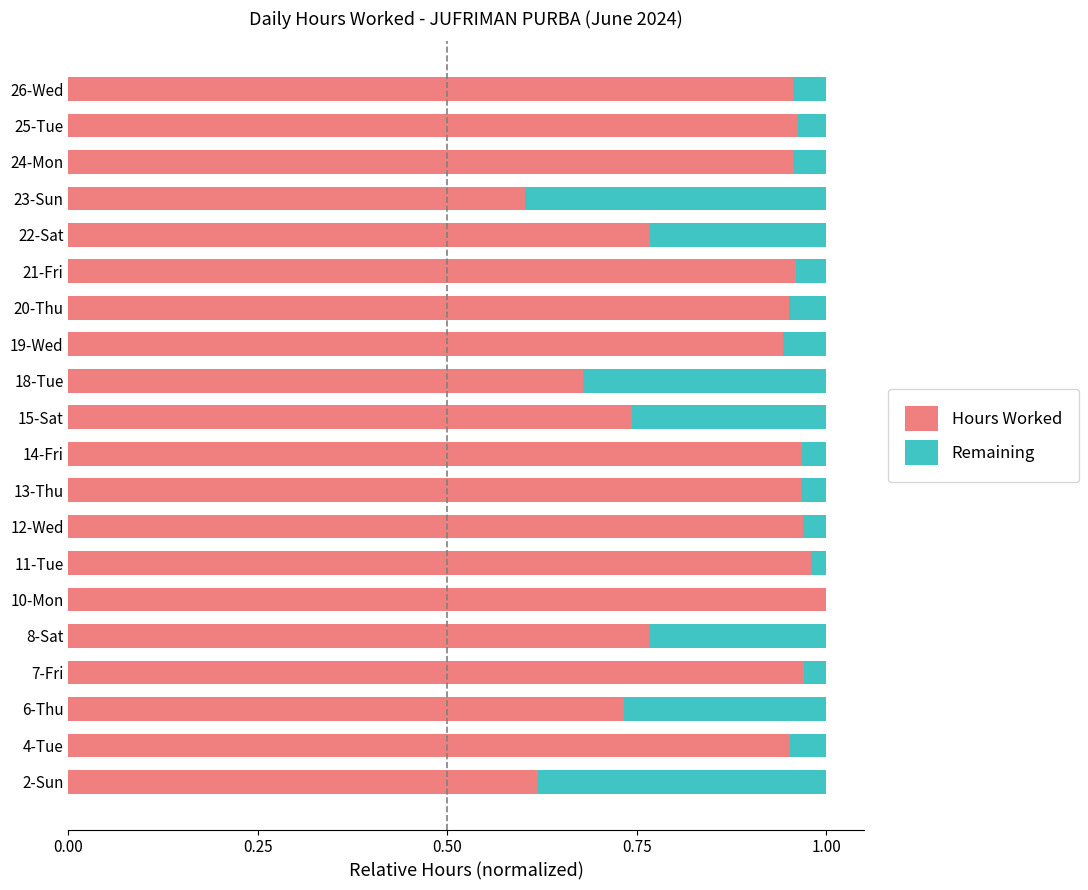

True or false: Hours Worked has a value of 0.5 at 7-Fri.

False